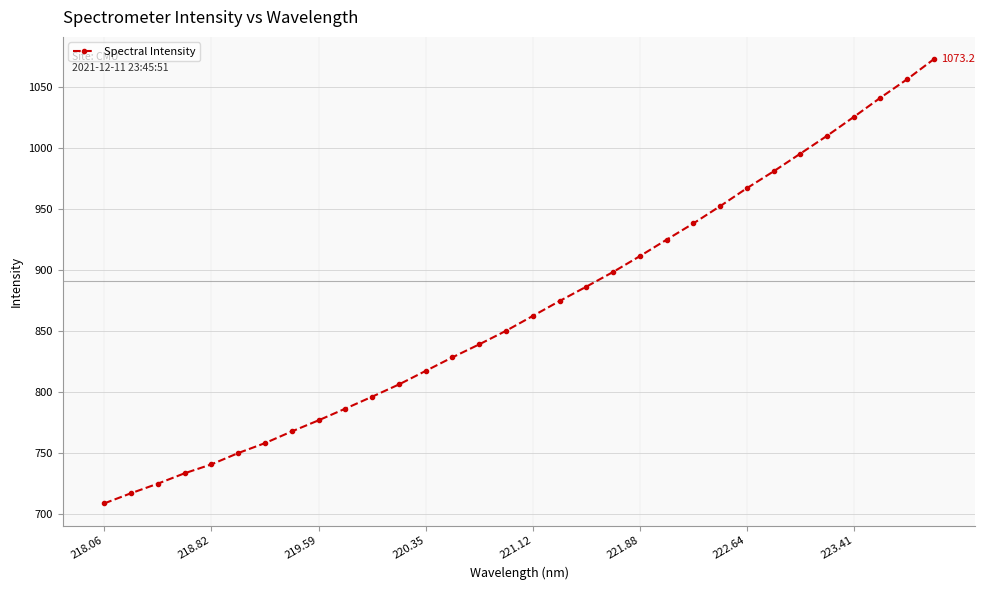

What is the value of the 3rd point from the left?

725.1